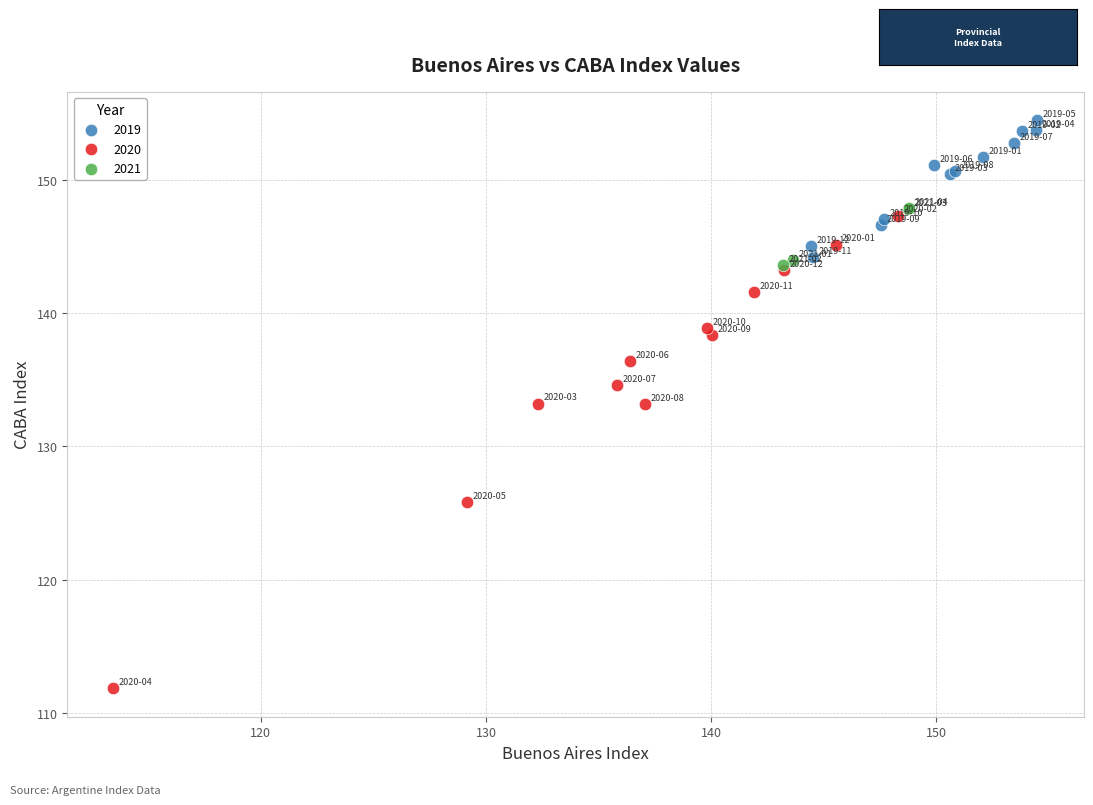

Which series reaches the minimum Y coordinate?

2020